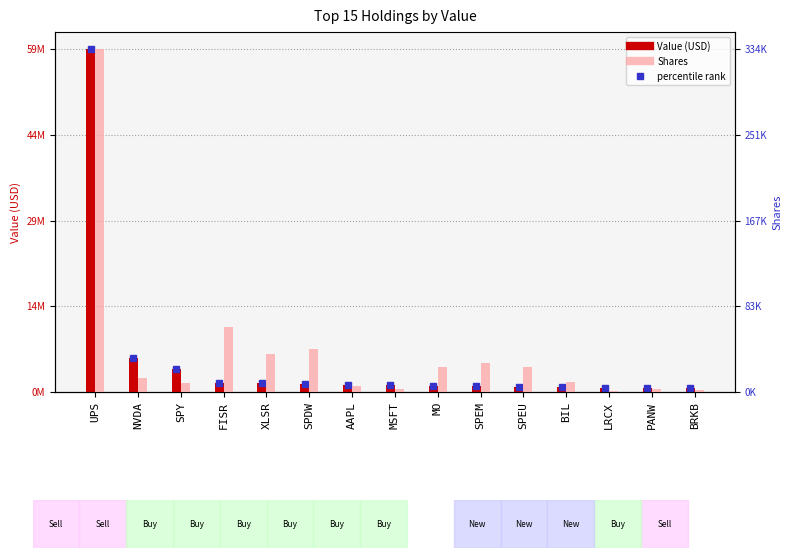

List the series in order of their overall mean, lowest first.

Shares, Value (USD)